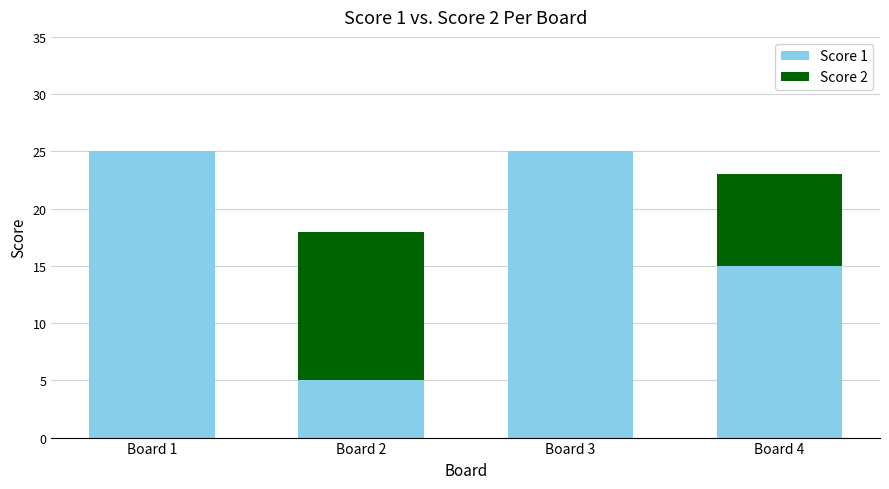

What are all the series names shown in the legend?

Score 1, Score 2